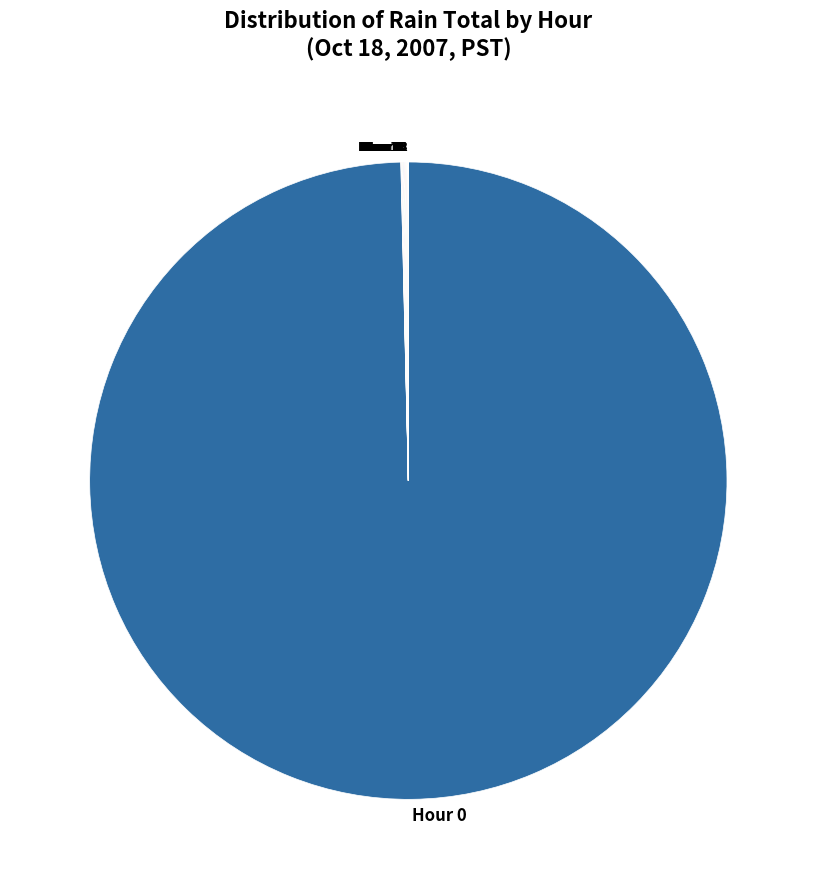

Does Hour 0 account for over 50% of the chart?

Yes